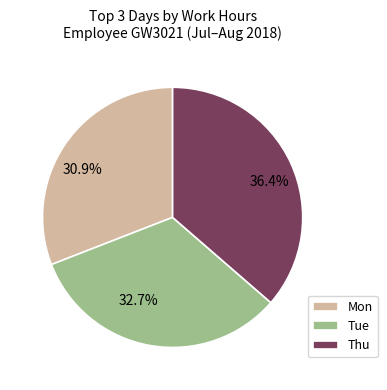

Is it true that Tue is 13% of the pie?

False